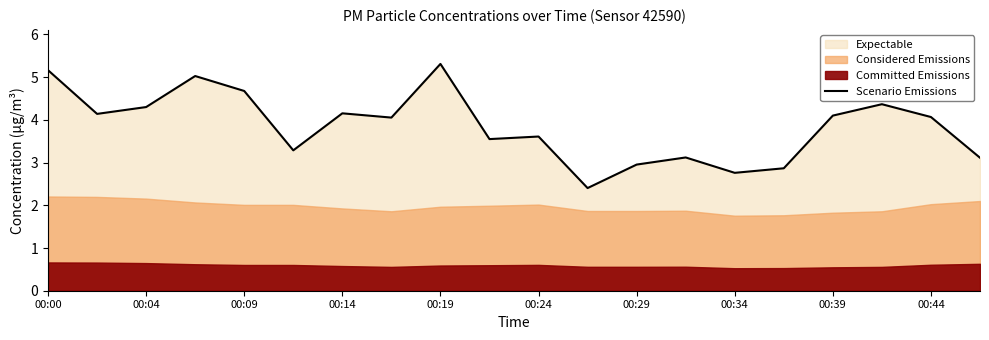

What is the lowest value of the Scenario Emissions series?

2.4